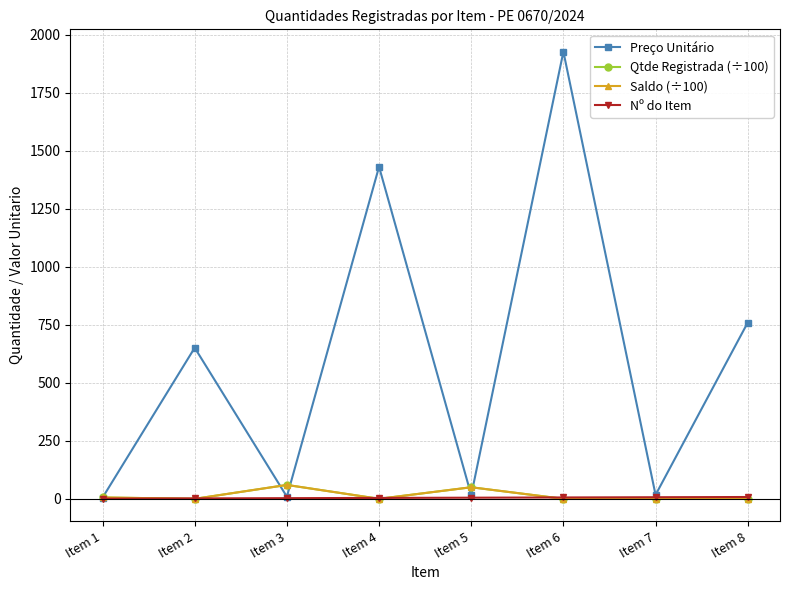

Reading left to right, what are all the values shown in this chart?

Preço Unitário: 5.2	651.4	9.4	1431.6	16.0	1927.8	17.1	760.0
Qtde Registrada (÷100): 6.0	0.1	60.0	0.2	50.0	0.1	0.0	0.0
Saldo (÷100): 6.0	0.1	60.0	0.2	50.0	0.1	0.0	0.0
Nº do Item: 1.0	2.0	3.0	4.0	5.0	6.0	7.0	8.0